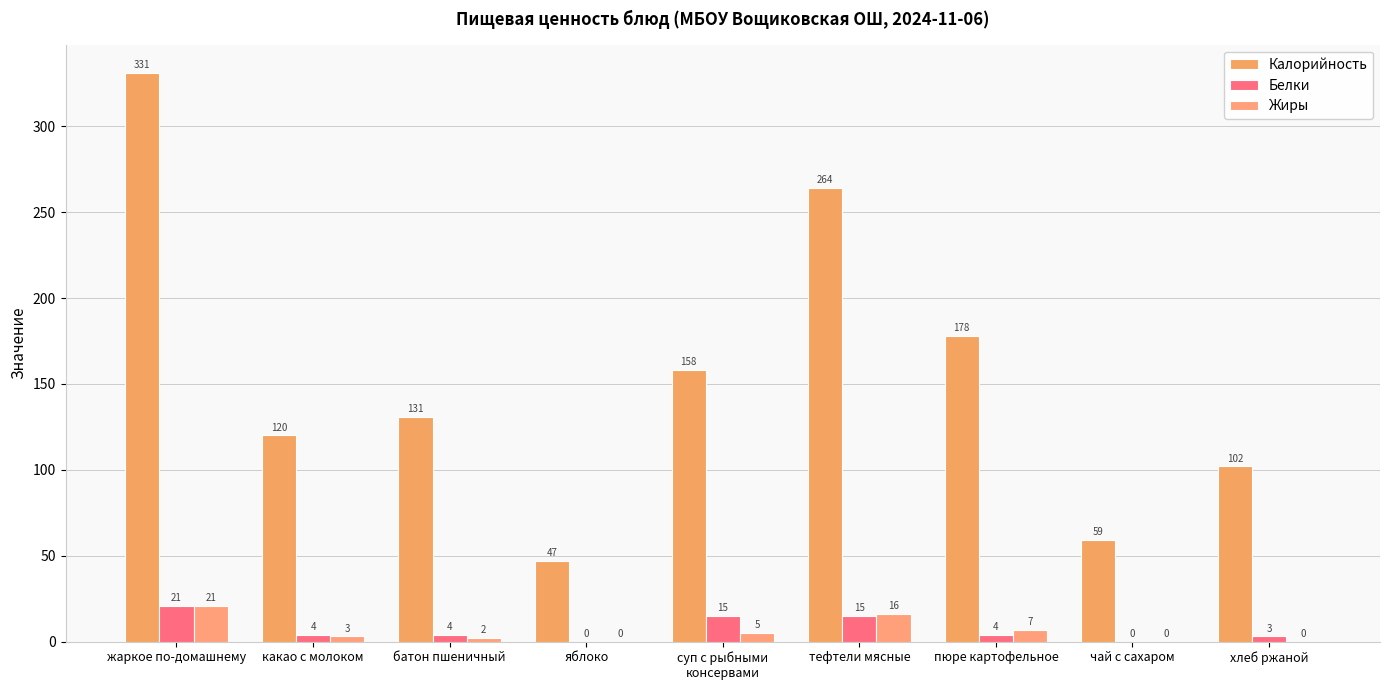

At which label does Жиры reach its minimum?

яблоко